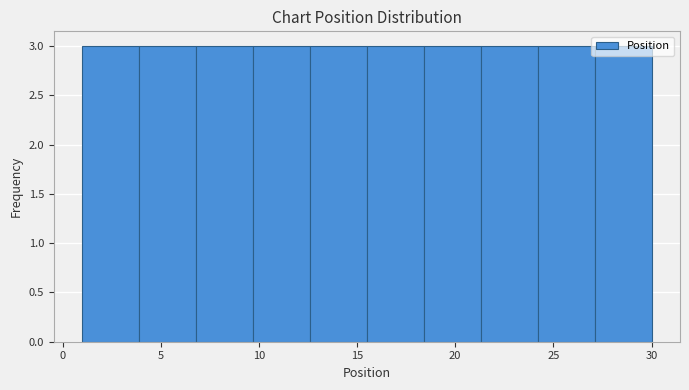

How tall is the bar that spans 18.4 to 21.3 on the x-axis? Neither the bar edges nor the heights are printed on the chart, so give them approximately, as read against the axes.

3